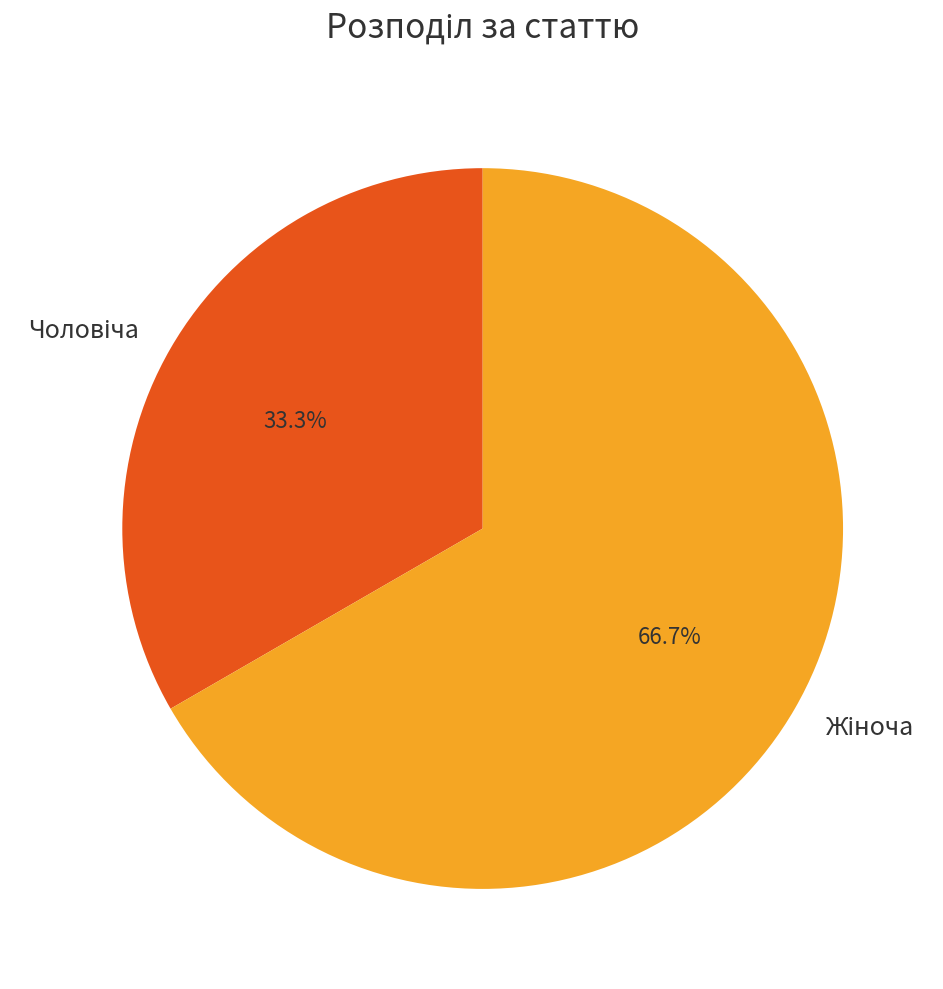

Is there any slice that represents more than half of the pie?

Yes